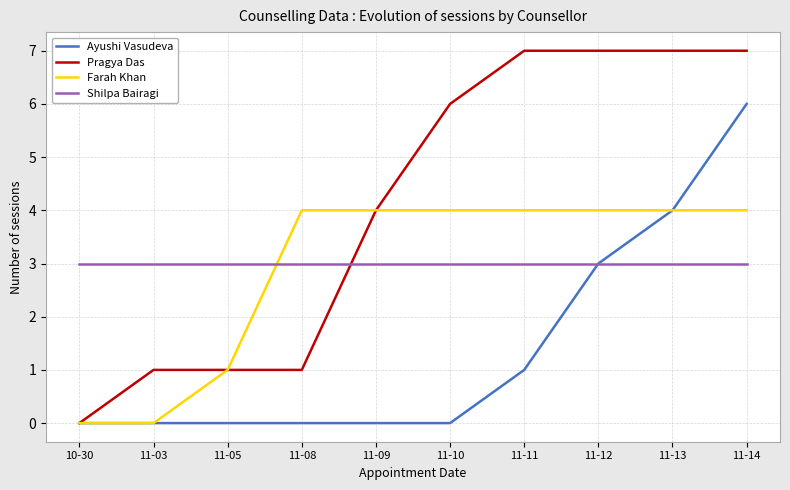

What position from the right is 11-12?

3